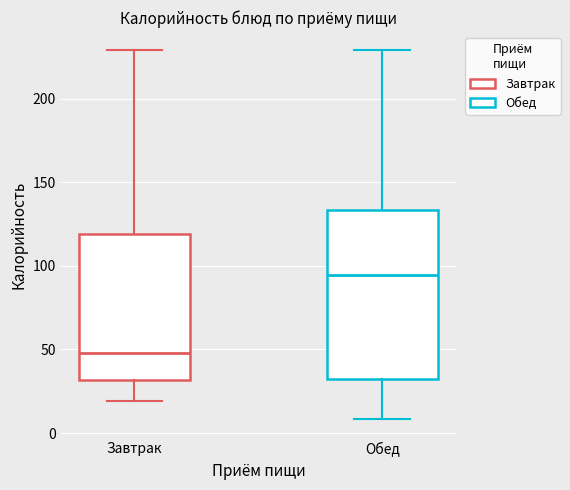

Reading left to right, transcribe this box plot: for each box, give where its median line is, the range the box spans, and where its two whiskers end, as read against the y-axis. The values are not printed on the chart, so give them approximately, as read against the axis.

Завтрак: median 50, box 30 to 120, whiskers 20 to 230
Обед: median 95, box 30 to 135, whiskers 10 to 230